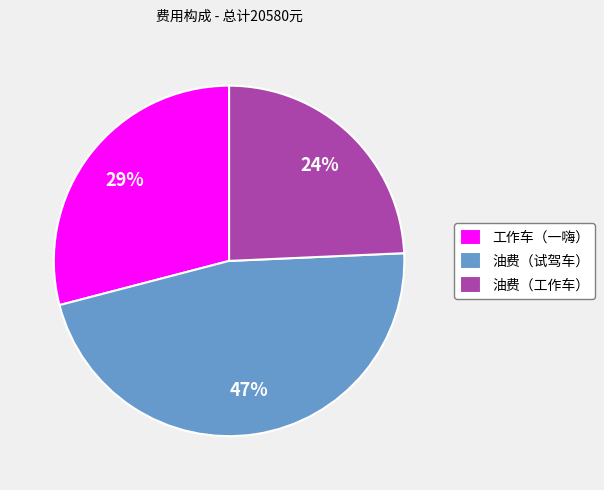

Is the sum of 油费（工作车） and 油费（试驾车） greater than half?

Yes